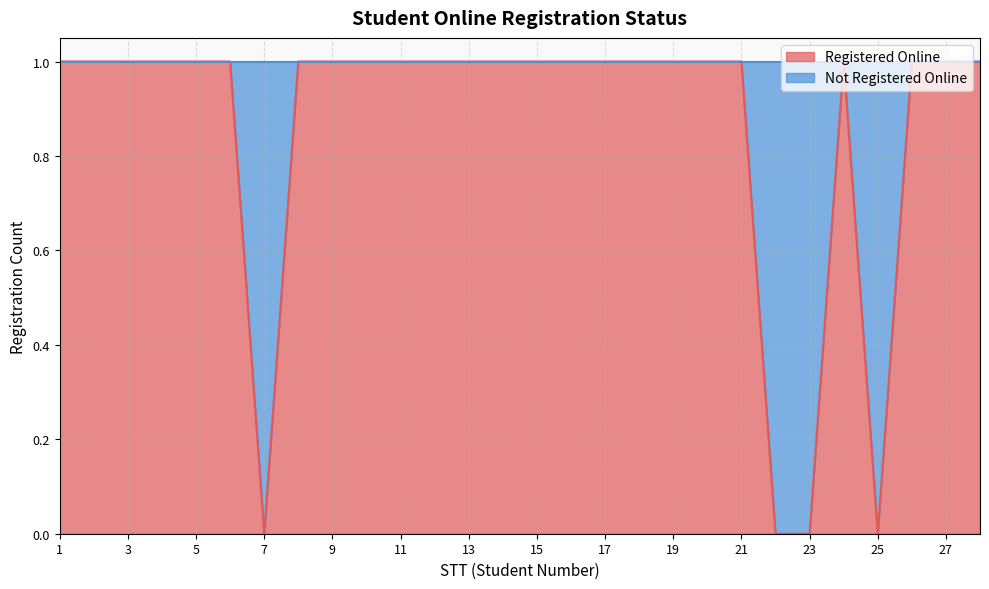

What is the average value?

1